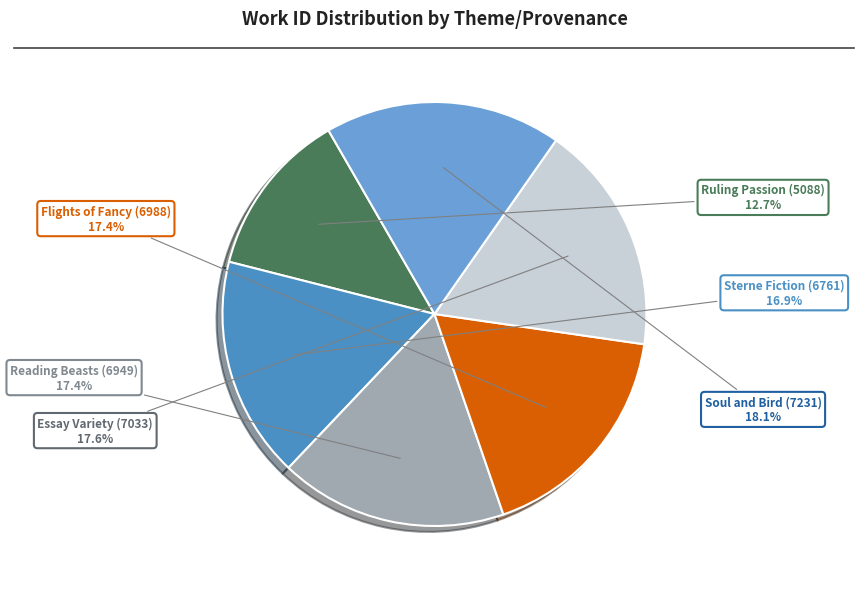

What percentage is the Essay Variety (7033) slice, to the nearest percent?

18%